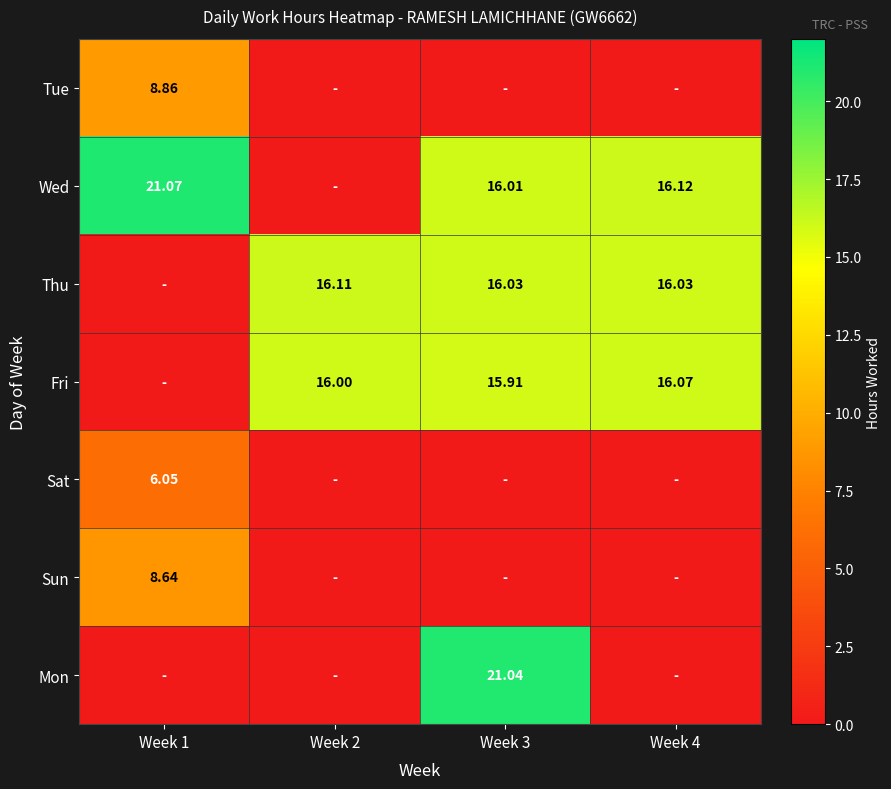

Is the value of Sat at Week 4 greater than the value of Sun at Week 4?

No